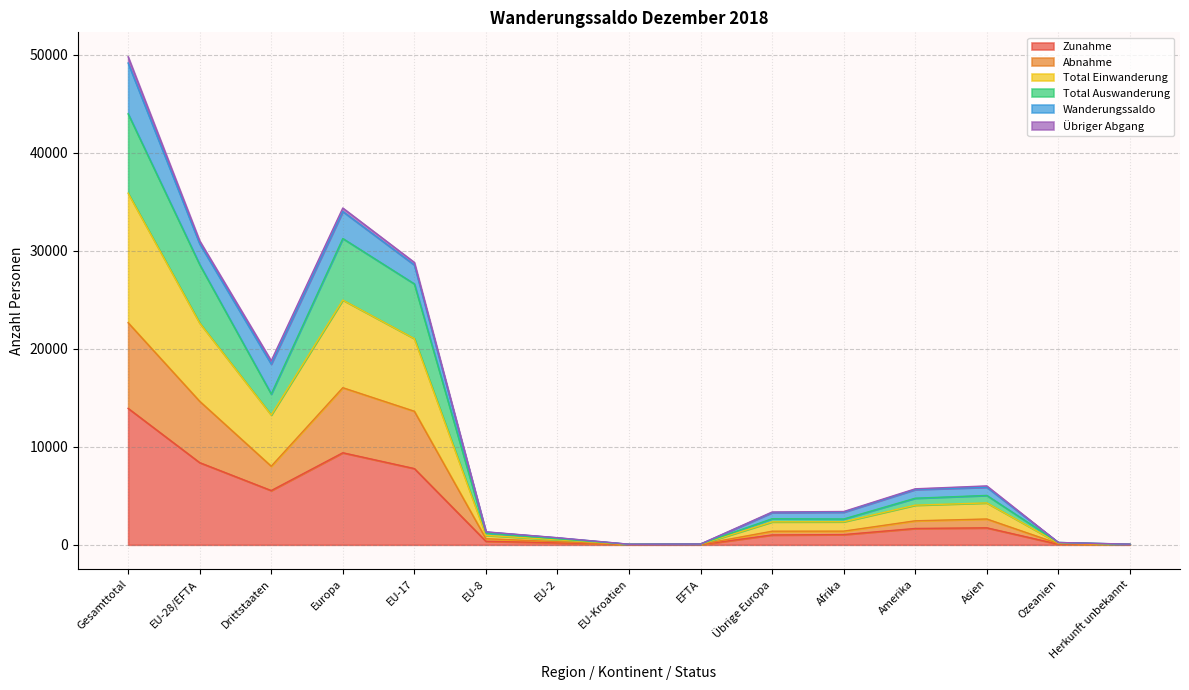

At which label does Zunahme reach its peak?

Gesamttotal